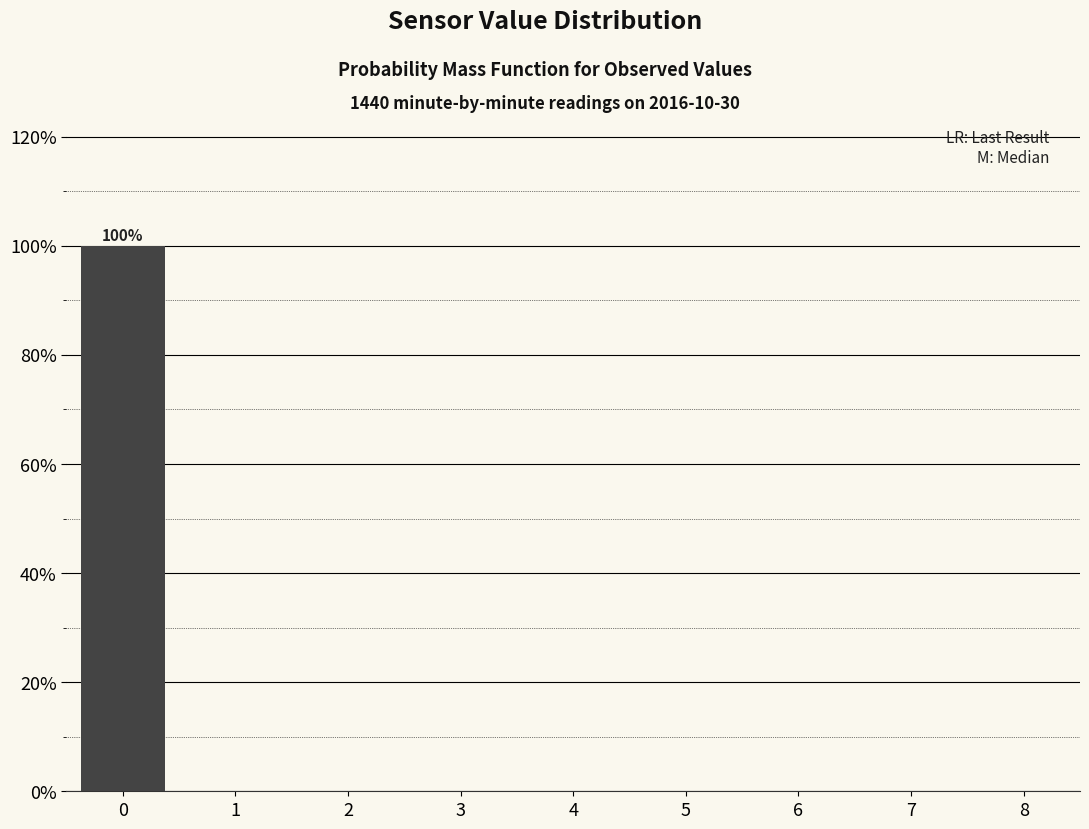

Reading left to right, list all the values displayed in this chart.

0=100	1=0	2=0	3=0	4=0	5=0	6=0	7=0	8=0